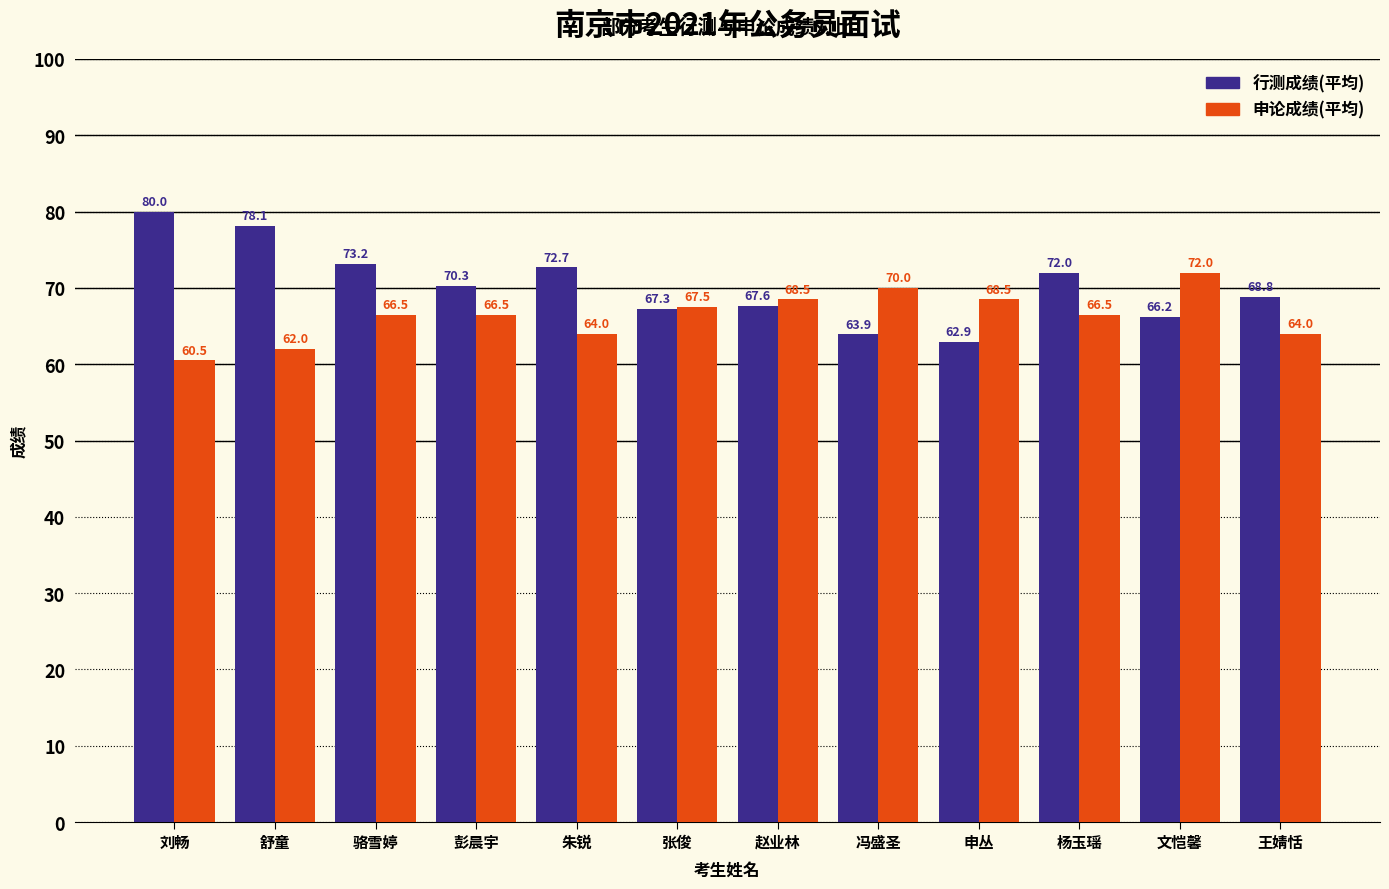

What is the value of the 申论成绩(平均) bar at the 11th from the left?

72.0